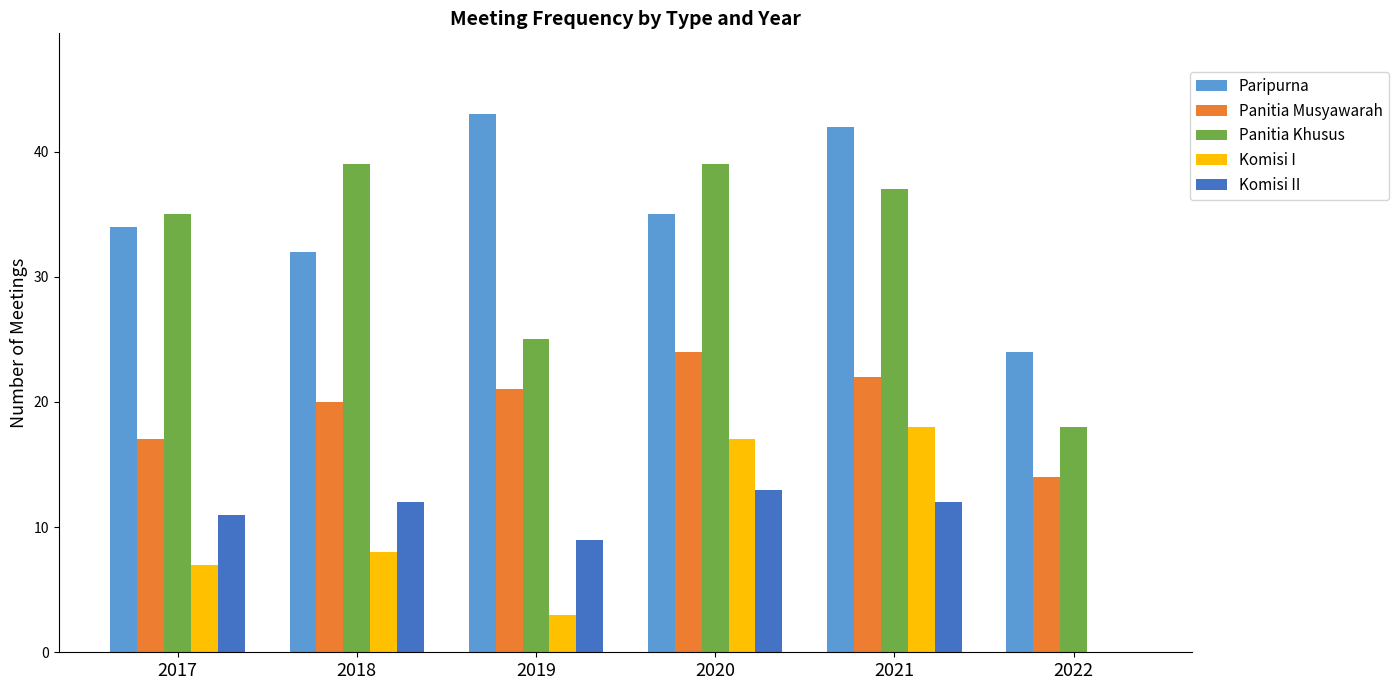

Is it true that Panitia Musyawarah equals 11 at 2017?

False